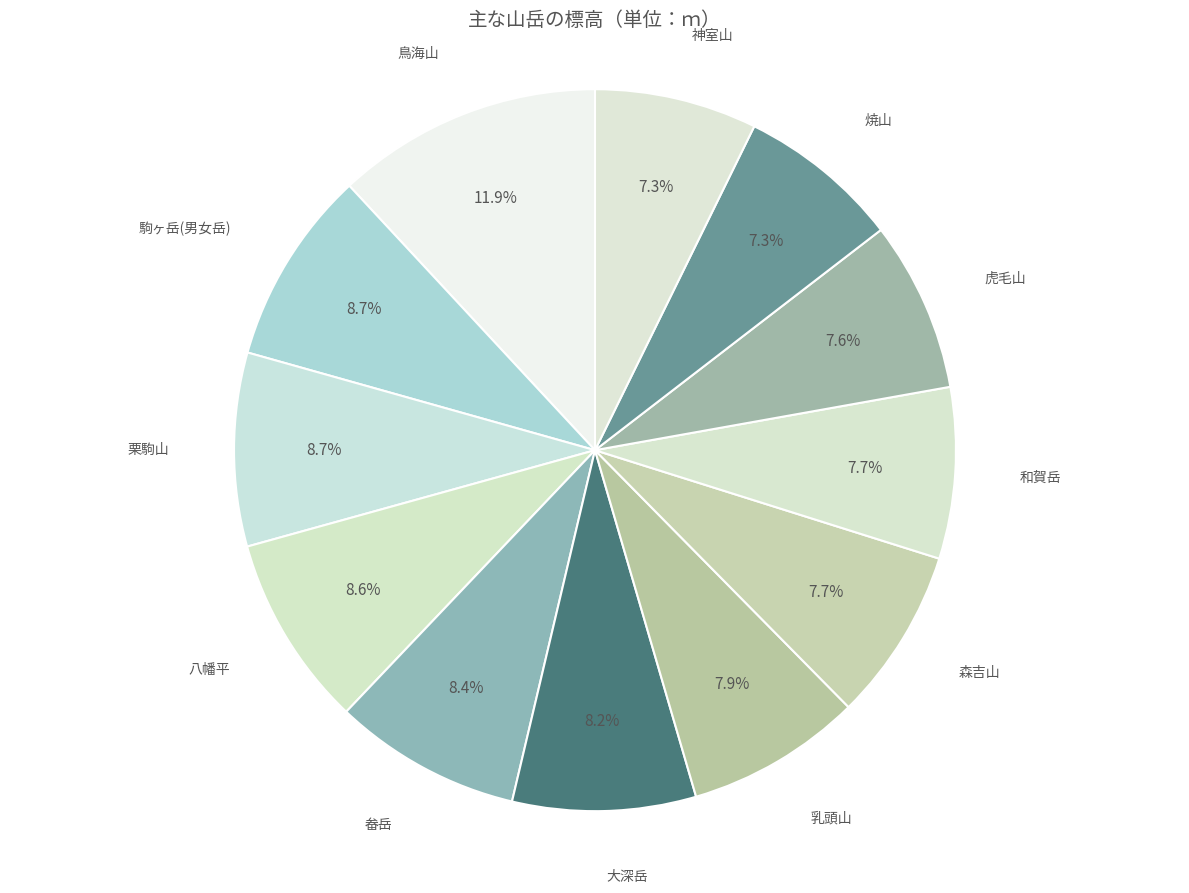

True or false: 和賀岳 accounts for 8% of the total.

True